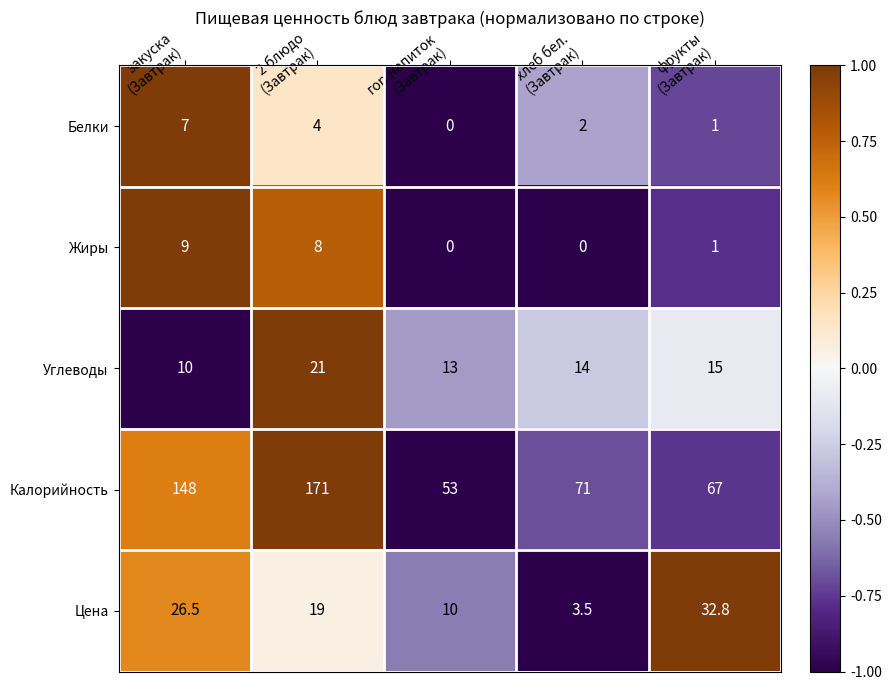

Reading left to right, extract all data points from this chart.

Белки: 7.0	4.0	0.0	2.0	1.0
Жиры: 9.0	8.0	0.0	0.0	1.0
Углеводы: 10.0	21.0	13.0	14.0	15.0
Калорийность: 148.0	171.0	53.0	71.0	67.0
Цена: 26.5	19.0	10.0	3.5	32.8